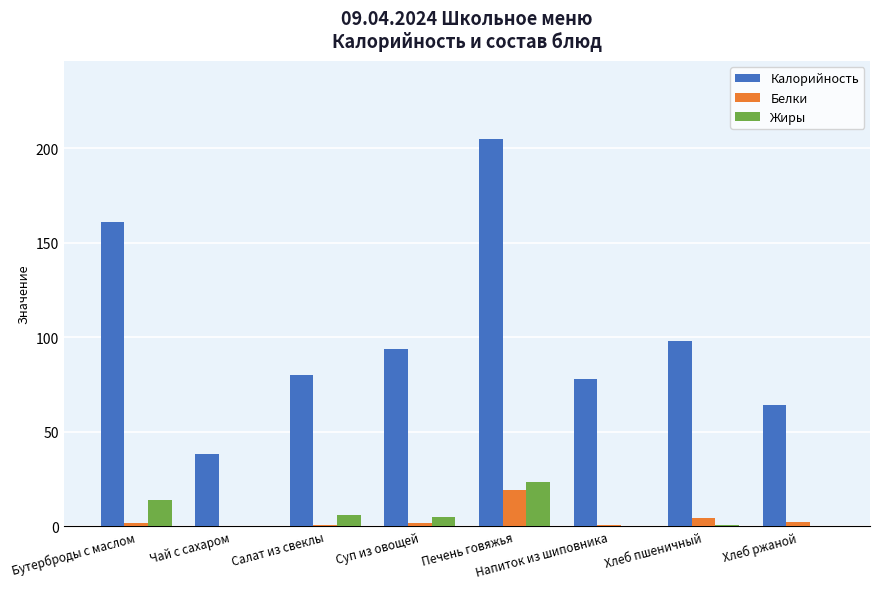

The Калорийность series shows 94.0 at Суп из овощей. True or false?

True